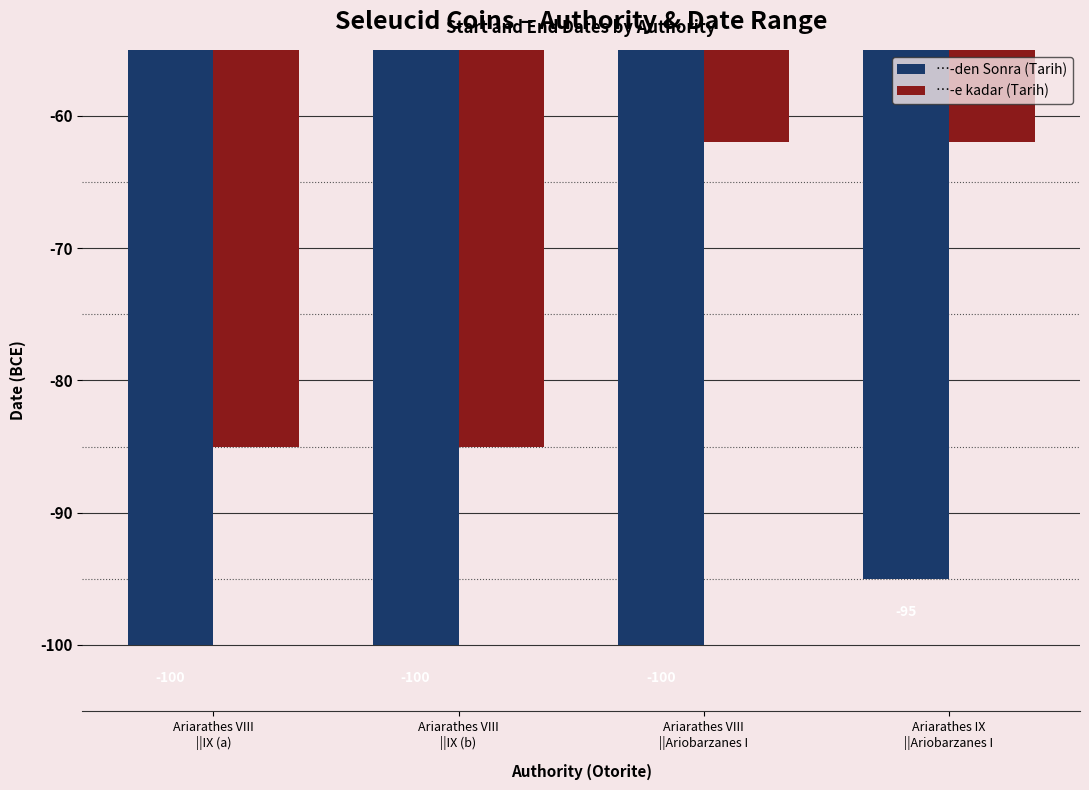

What position from the right is Ariarathes VIII
||IX (a)?

4